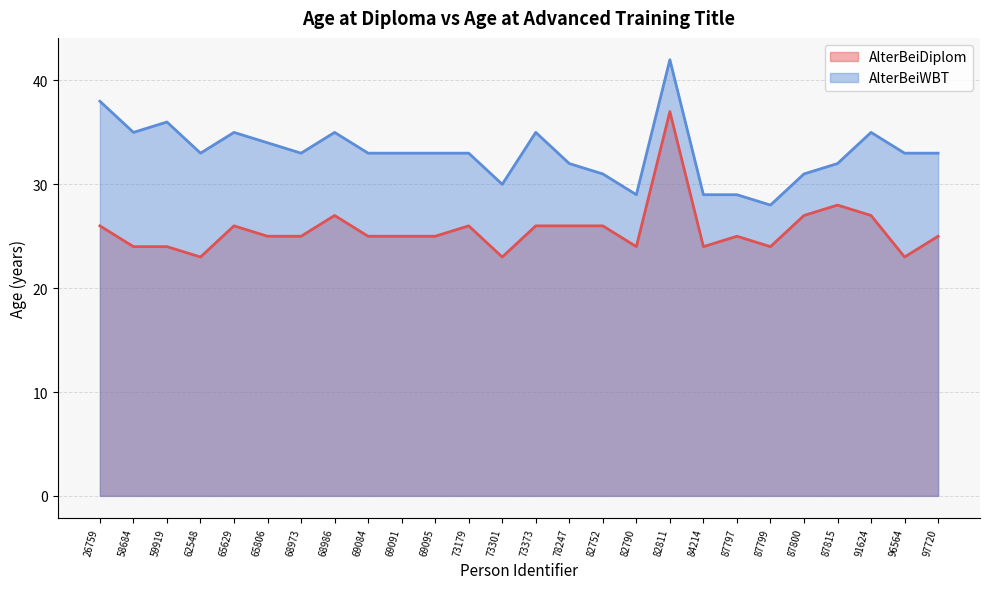

How many categories are shown in the chart?

26